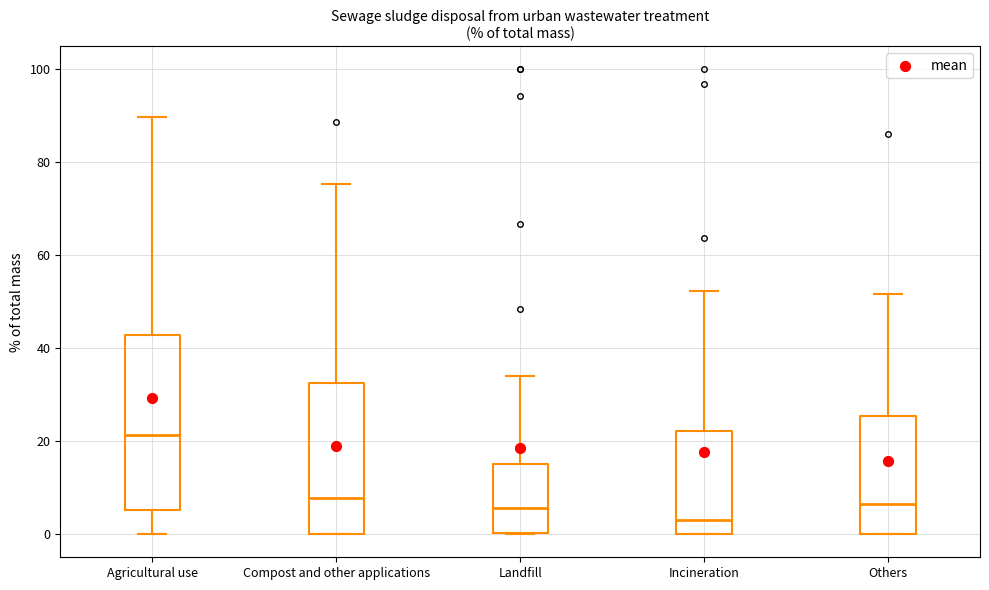

Reading left to right, read every box against the y-axis: the position of its median line, the range the box covers, and the ends of its whiskers. The values are not printed on the chart, so give them approximately, as read against the axis.

Agricultural use: median 22, box 6 to 42, whiskers 0 to 90
Compost and other applications: median 8, box 0 to 32, whiskers 0 to 76
Landfill: median 6, box 0 to 16, whiskers 0 to 34
Incineration: median 4, box 0 to 22, whiskers 0 to 52
Others: median 6, box 0 to 26, whiskers 0 to 52